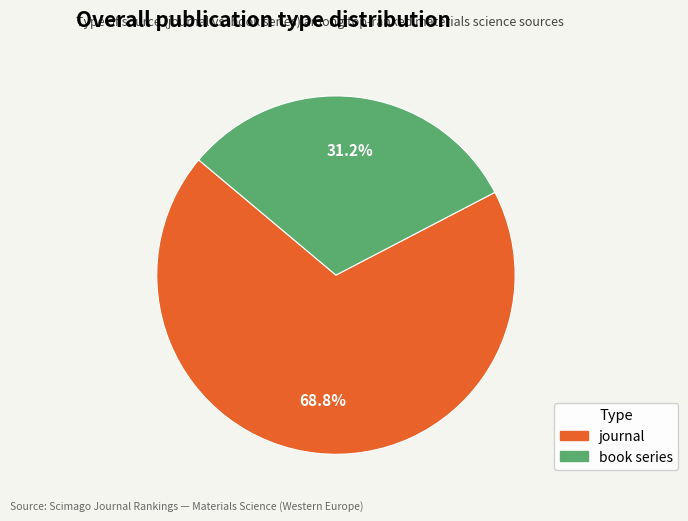

To the nearest percent, what portion does book series represent?

31%